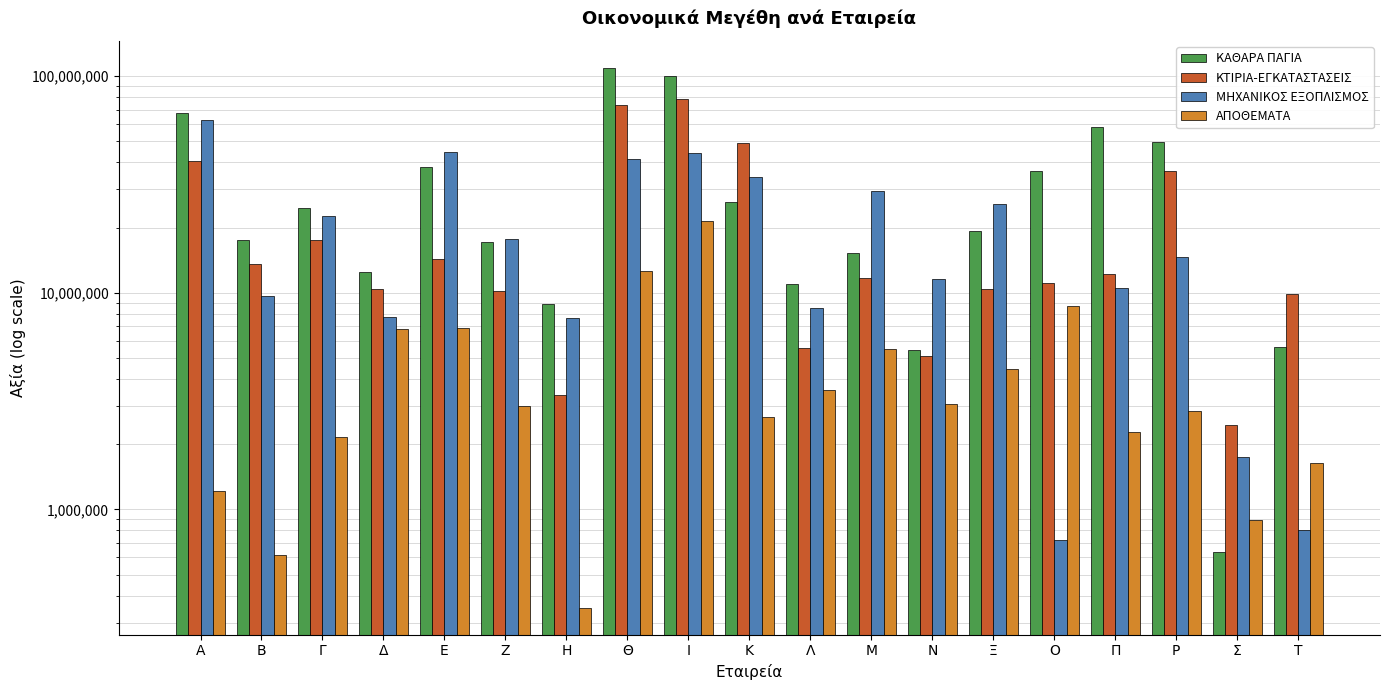

The value of ΚΑΘΑΡΑ ΠΑΓΙΑ at Α is 67703920. True or false?

True